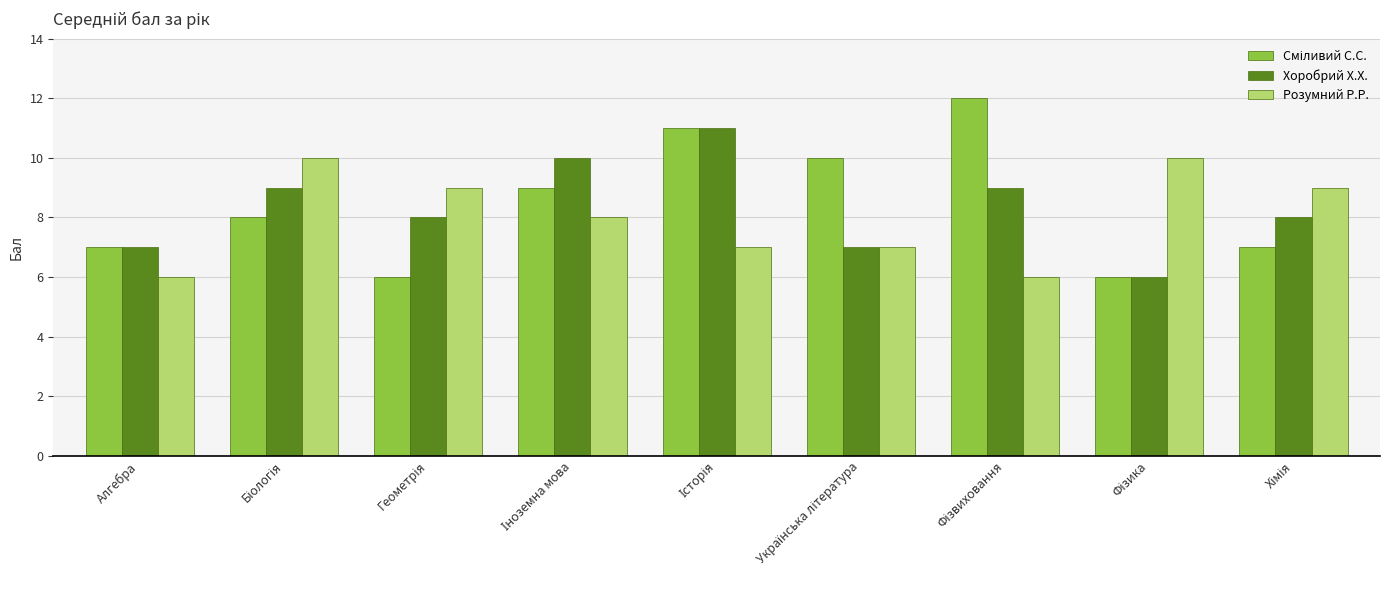

What is the sum of all Розумний Р.Р. values?

72